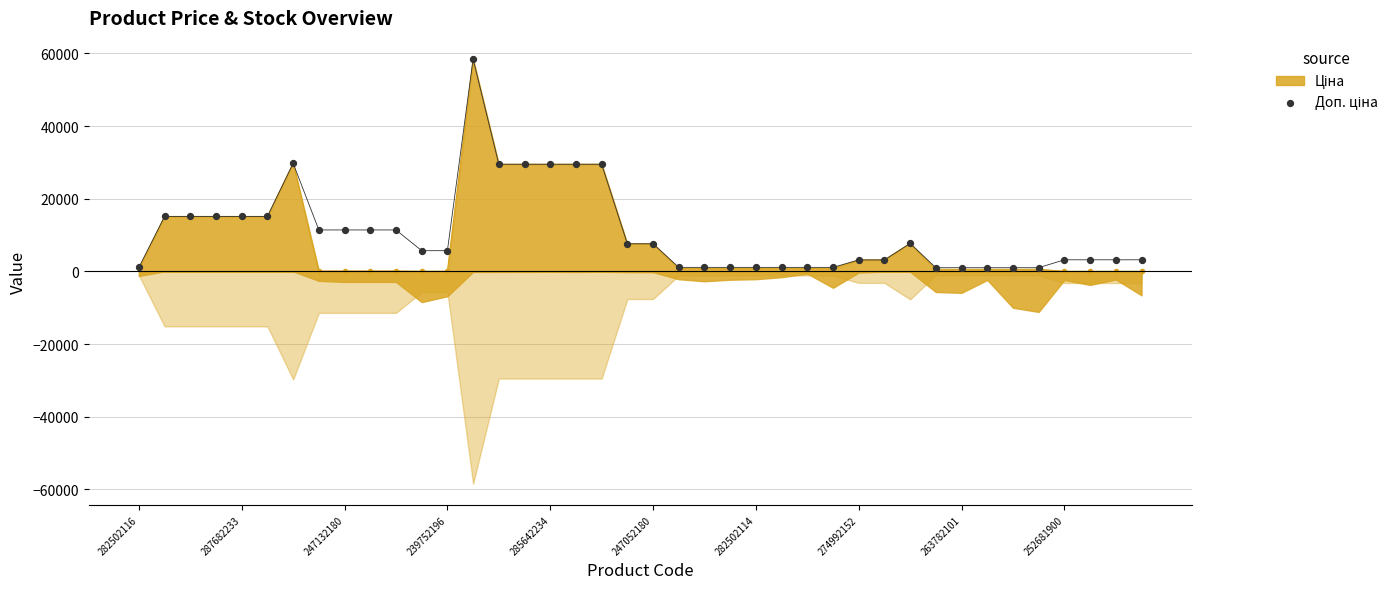

Which has a higher value, 37 or 17?

17